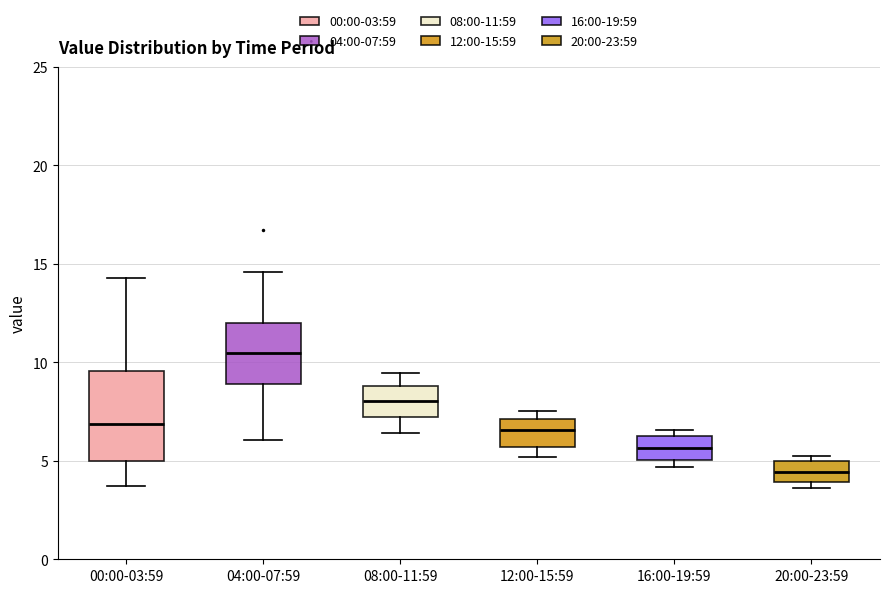

Reading left to right, read every box against the y-axis: the position of its median line, the range the box covers, and the ends of its whiskers. The values are not printed on the chart, so give them approximately, as read against the axis.

00:00-03:59: median 7.0, box 5.0 to 9.5, whiskers 3.5 to 14.5
04:00-07:59: median 10.5, box 9.0 to 12.0, whiskers 6.0 to 14.5
08:00-11:59: median 8.0, box 7.0 to 9.0, whiskers 6.5 to 9.5
12:00-15:59: median 6.5, box 5.5 to 7.0, whiskers 5.0 to 7.5
16:00-19:59: median 5.5, box 5.0 to 6.0, whiskers 4.5 to 6.5
20:00-23:59: median 4.5, box 4.0 to 5.0, whiskers 3.5 to 5.0 (just above the box's upper edge)